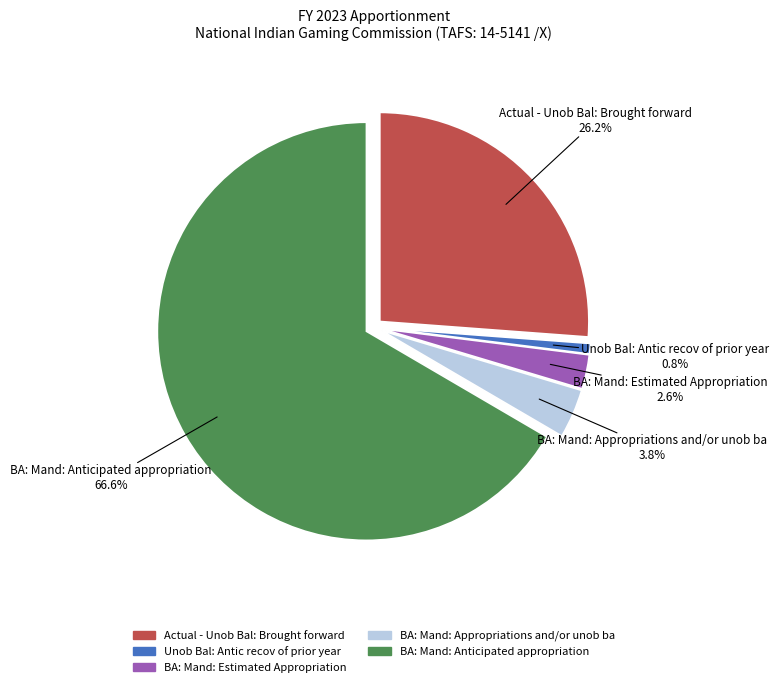

Is it true that BA: Mand: Appropriations and/or unob ba is 15% of the pie?

False